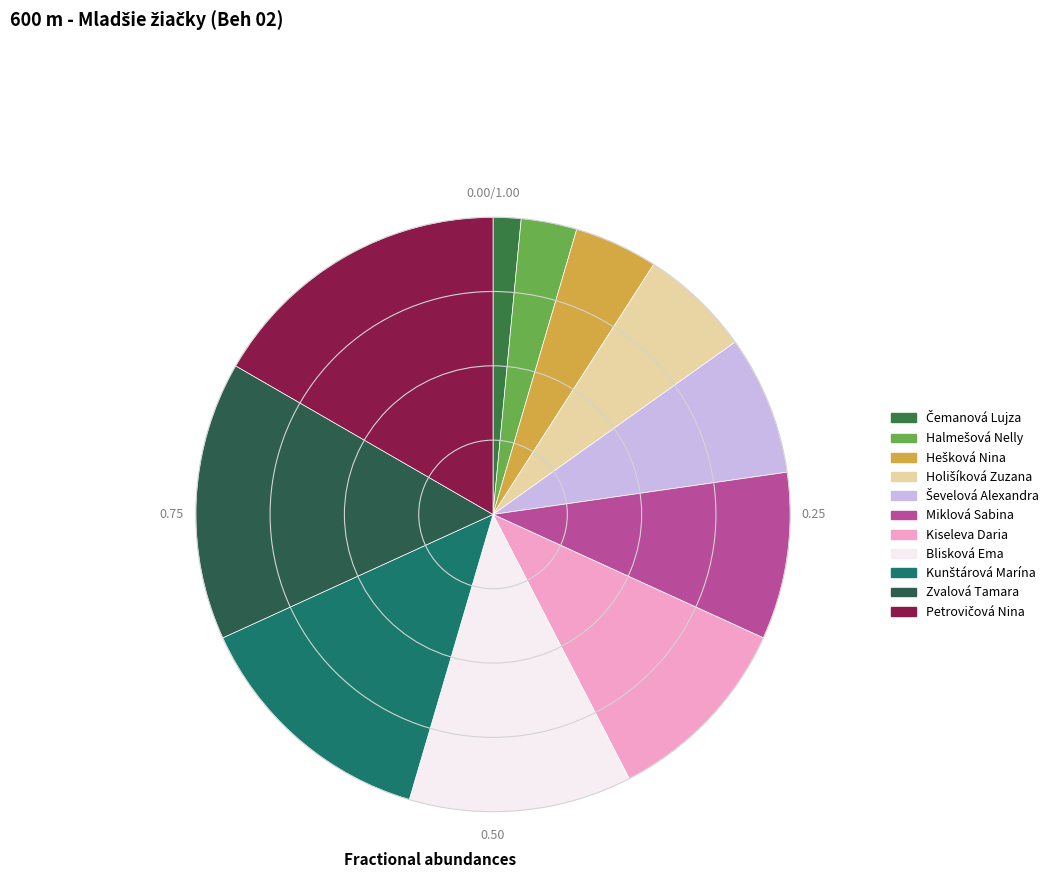

How many slices are in this pie chart?

11